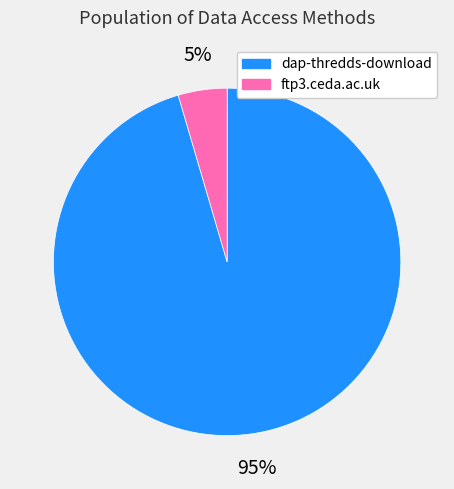

Is it true that dap-thredds-download is 95% of the pie?

True